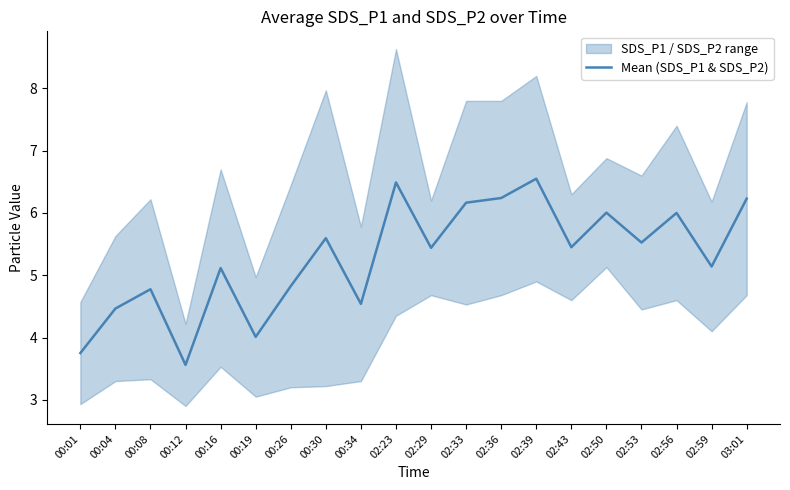

What is the difference between the maximum and minimum values?

3.0